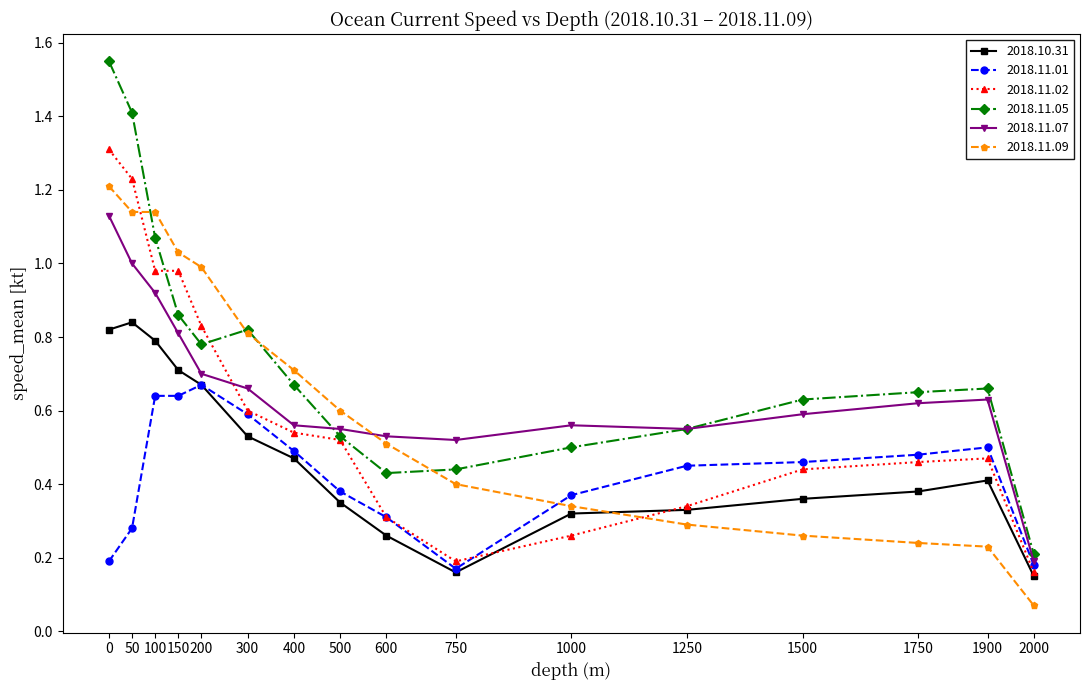

Between 1000 and 1900, which series saw the biggest shift?

2018.11.02